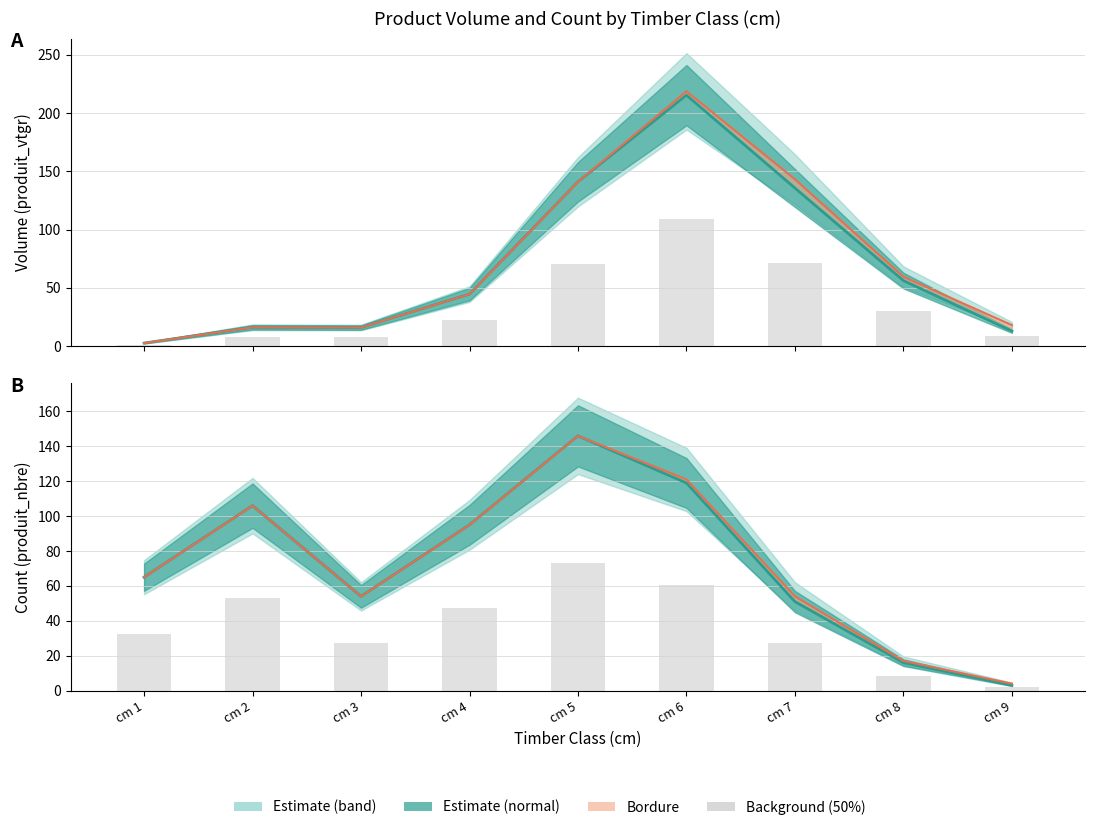

True or false: Normal count has a value of 146.0 at cm 5.

True